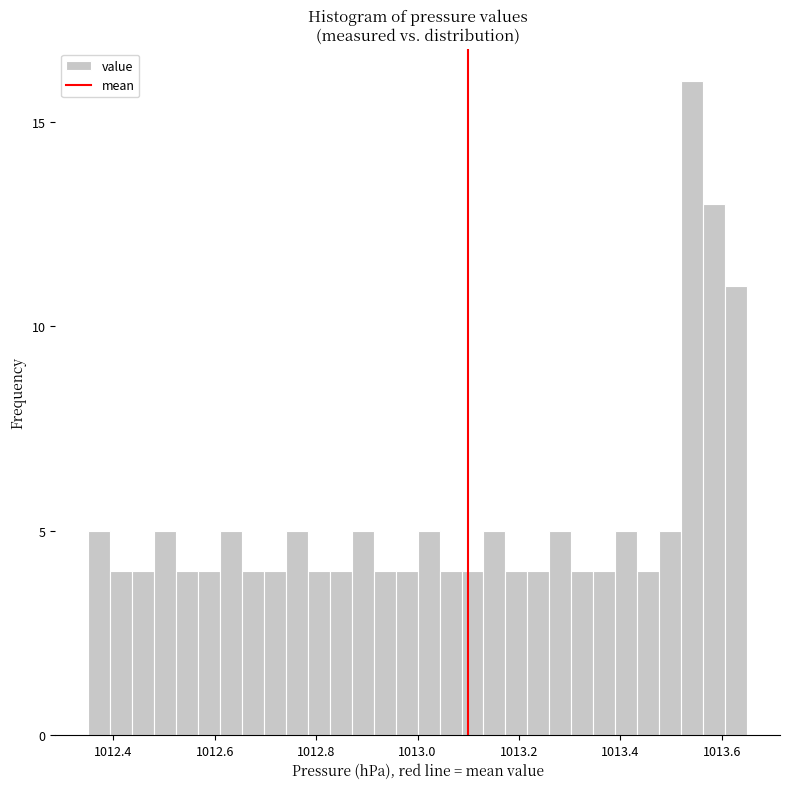

Around what value on the x-axis is the tallest bar? Give the approximate position of its centre, as read against the axis.

1013.54